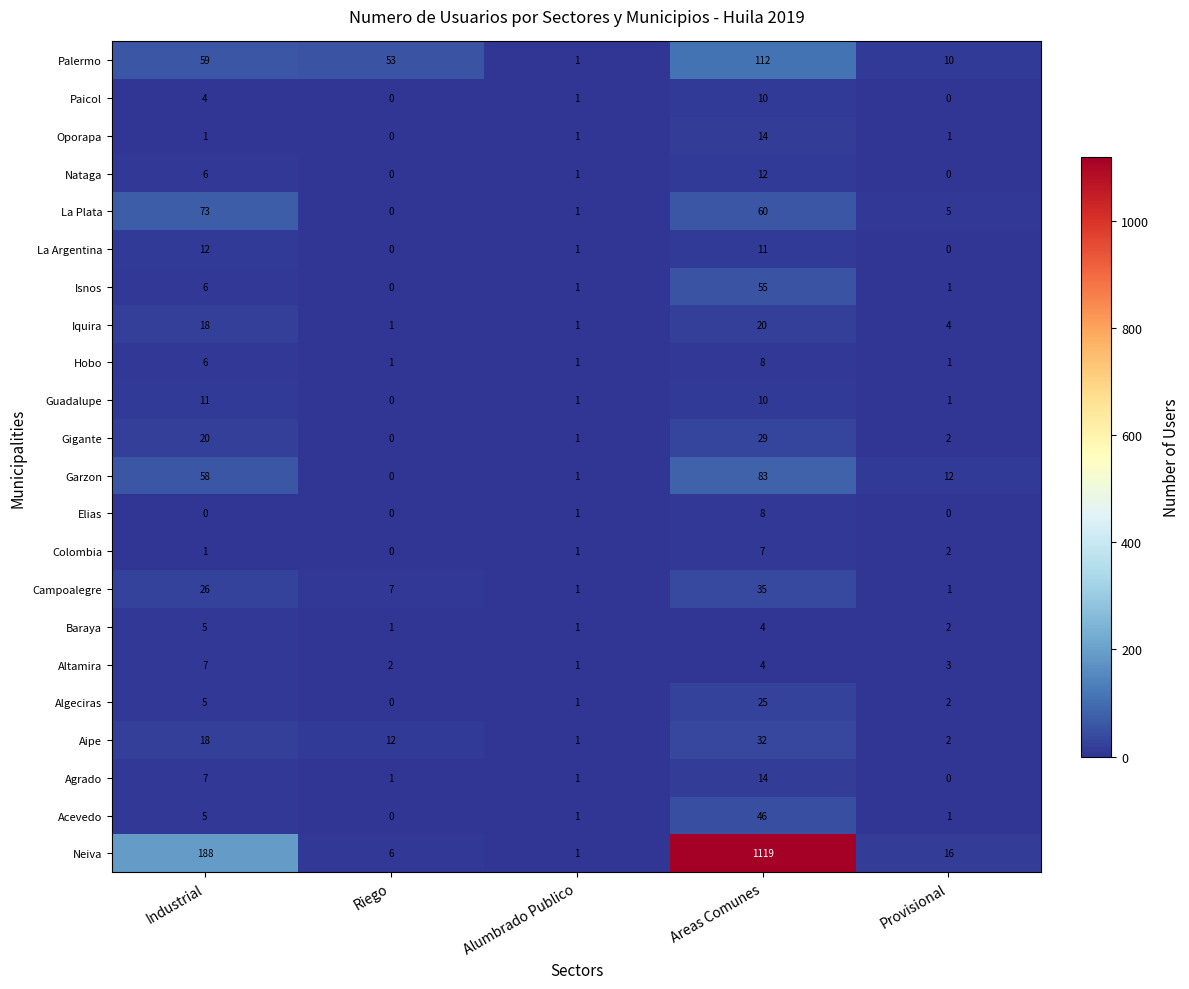

Which label corresponds to the largest value in the chart?

Areas Comunes